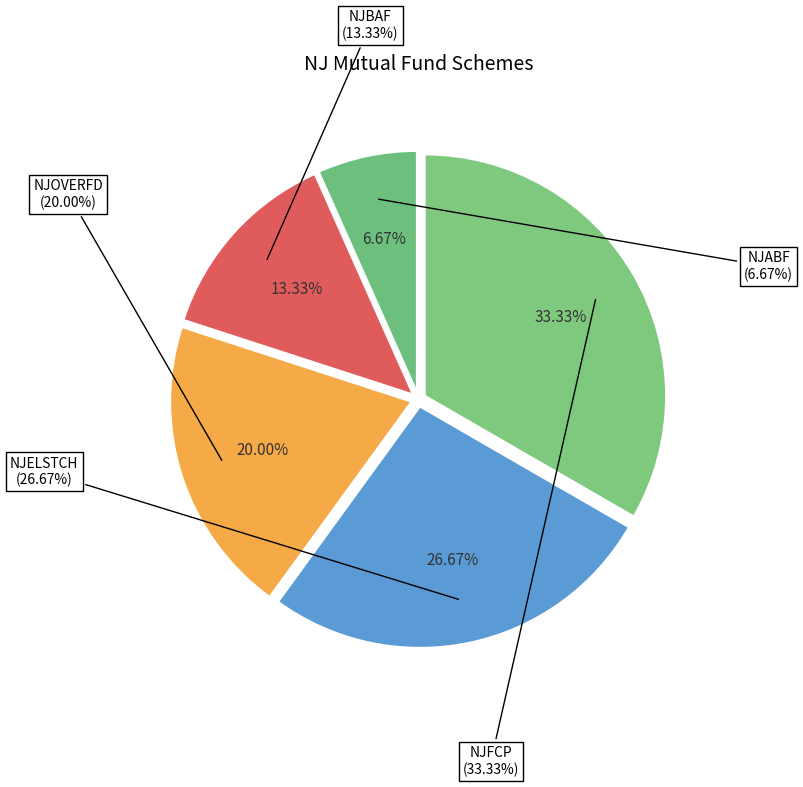

What percentage is NOT represented by NJBAF?

86.7%